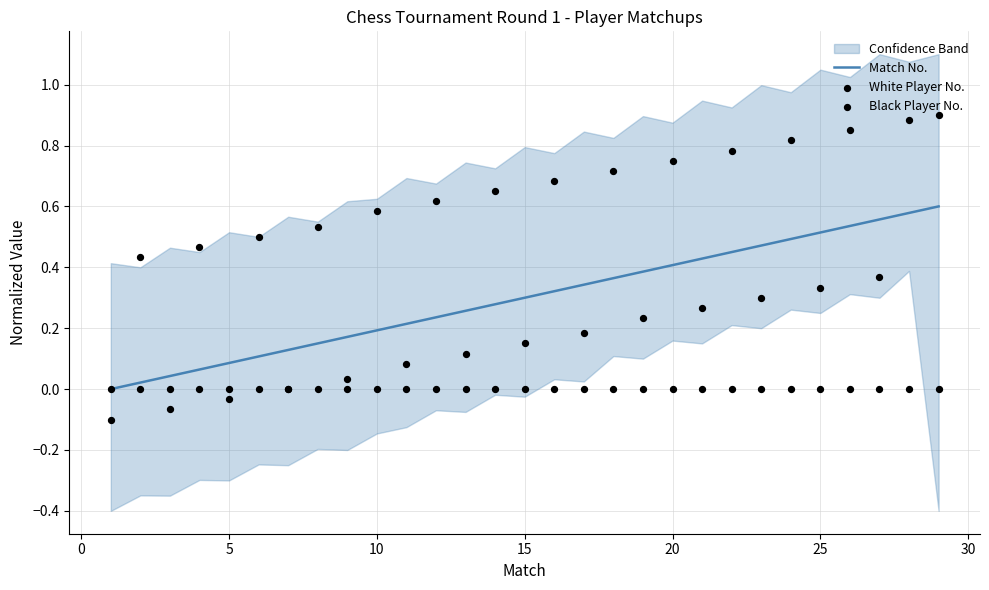

What are all the series names shown in the legend?

Match No., White Player No., Black Player No.